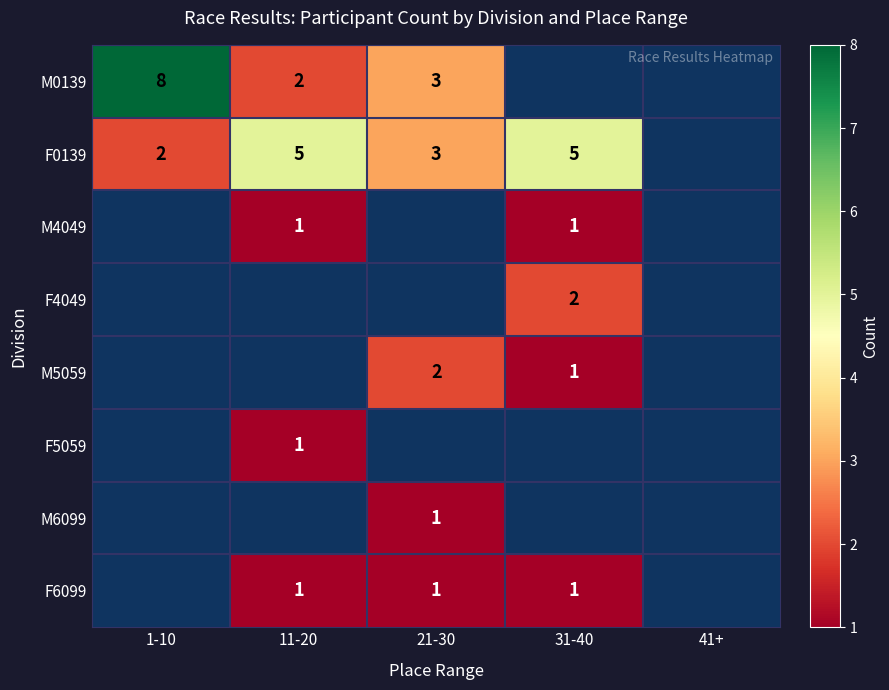

The value of F6099 at 21-30 is 1. True or false?

True